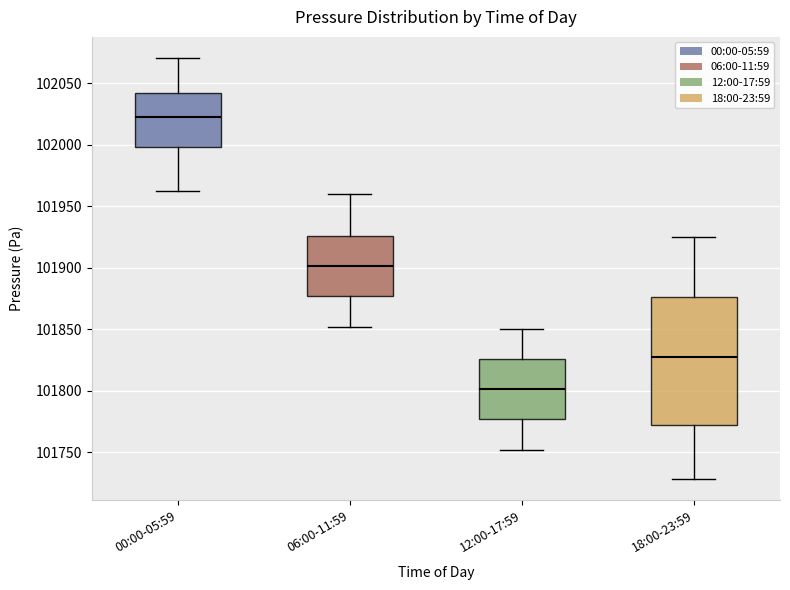

Reading left to right, transcribe this box plot: for each box, give where its median line is, the range the box spans, and where its two whiskers end, as read against the y-axis. The values are not printed on the chart, so give them approximately, as read against the axis.

00:00-05:59: median 102025, box 102000 to 102040, whiskers 101960 to 102070
06:00-11:59: median 101900, box 101875 to 101925, whiskers 101850 to 101960
12:00-17:59: median 101800, box 101775 to 101825, whiskers 101750 to 101850
18:00-23:59: median 101830, box 101775 to 101875, whiskers 101730 to 101925